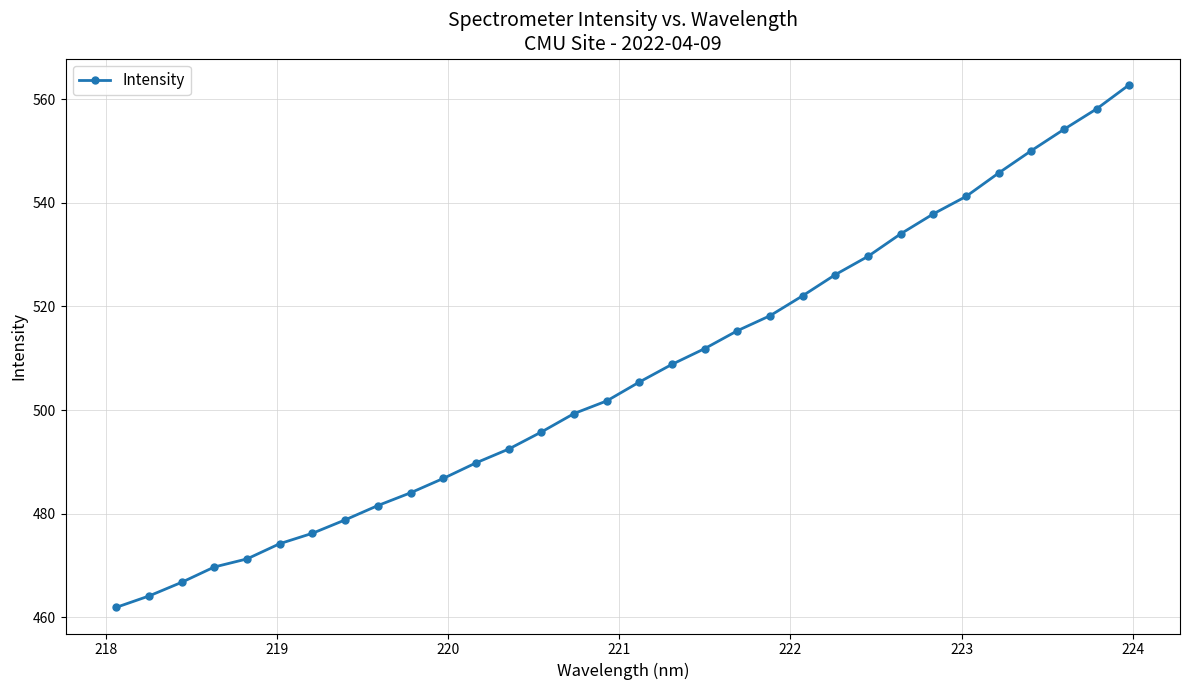

What is the greatest value displayed?

562.8